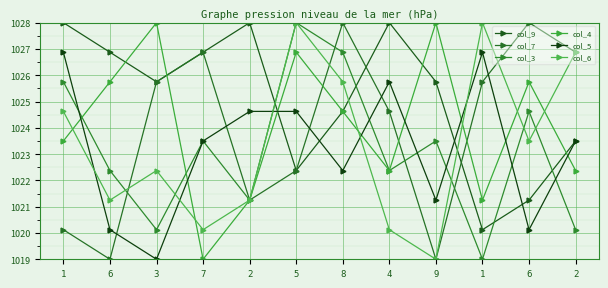

What is the spread (max minus min) of values at 6?

7.9